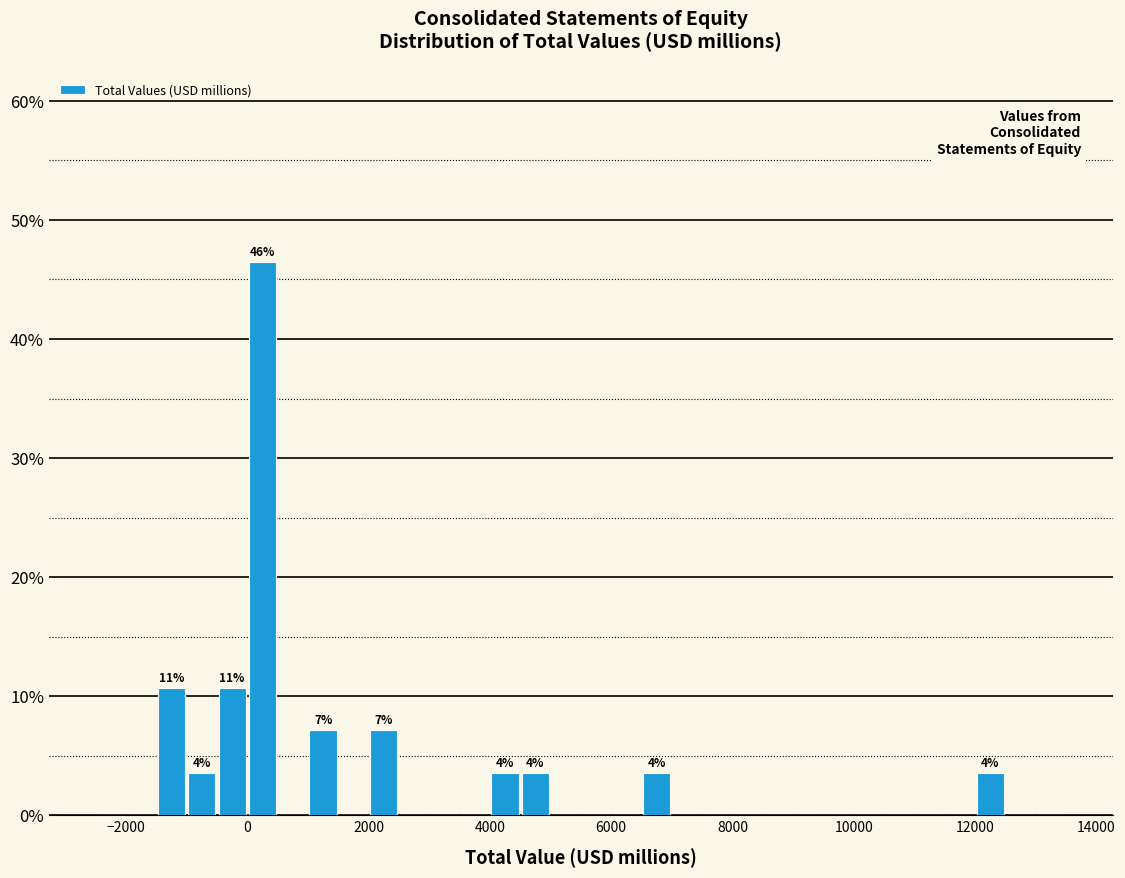

Around what value on the x-axis is the tallest bar? Give the approximate position of its centre, as read against the axis.

200